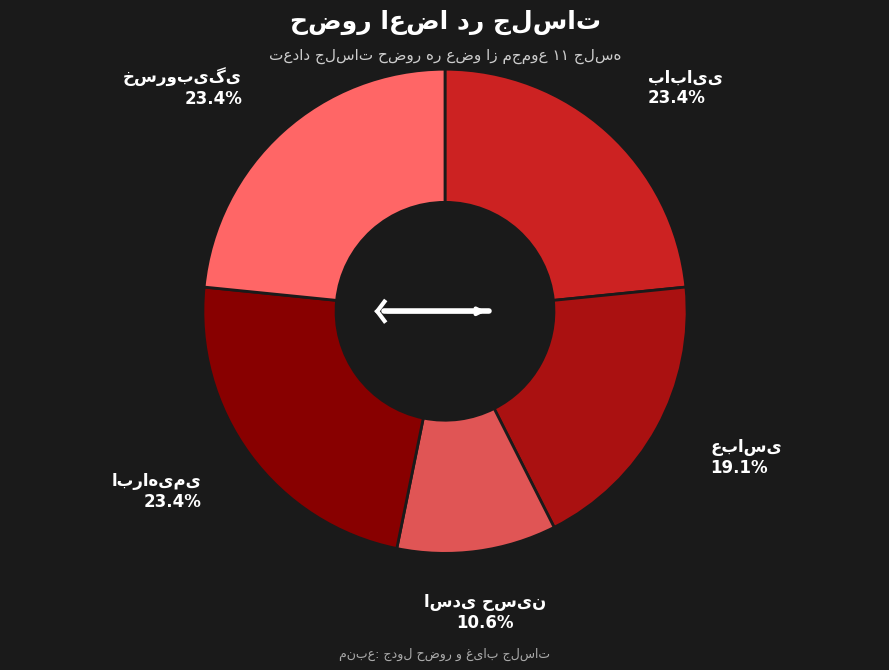

To the nearest percent, what percentage of the pie is بابایی?

23%